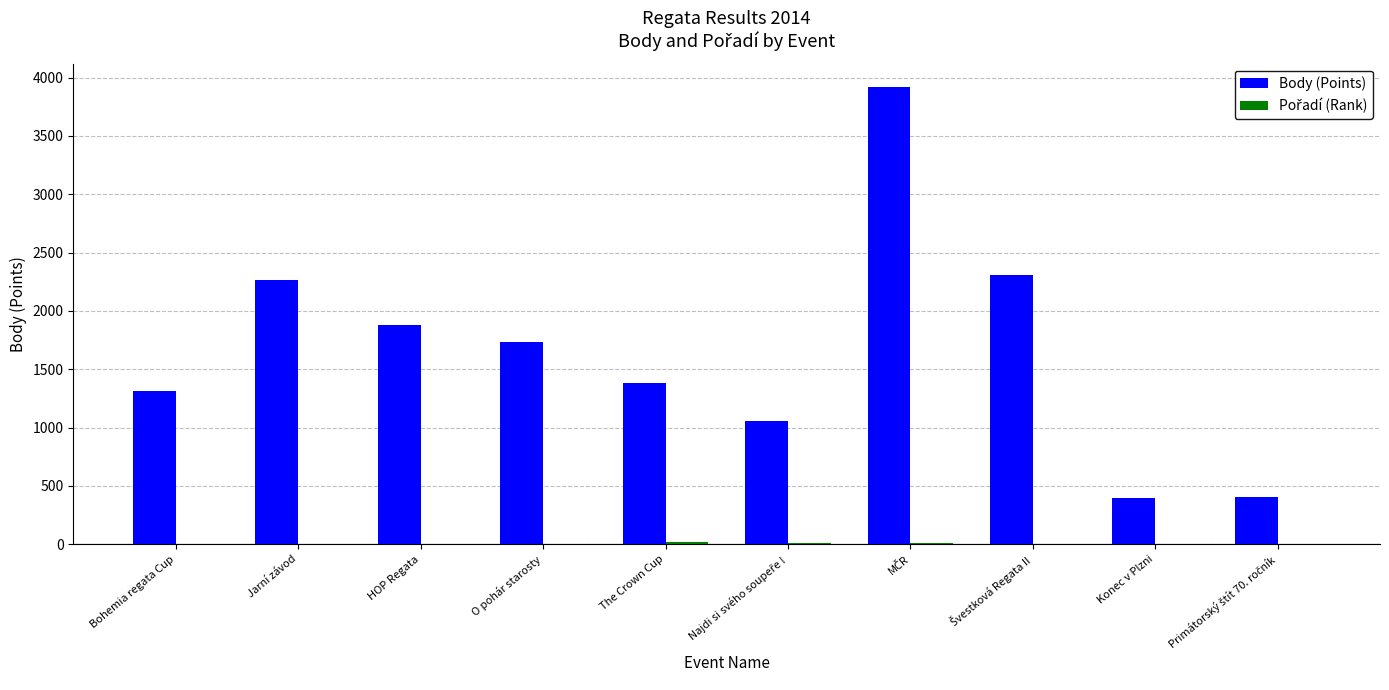

What is the maximum value shown in the chart?

3923